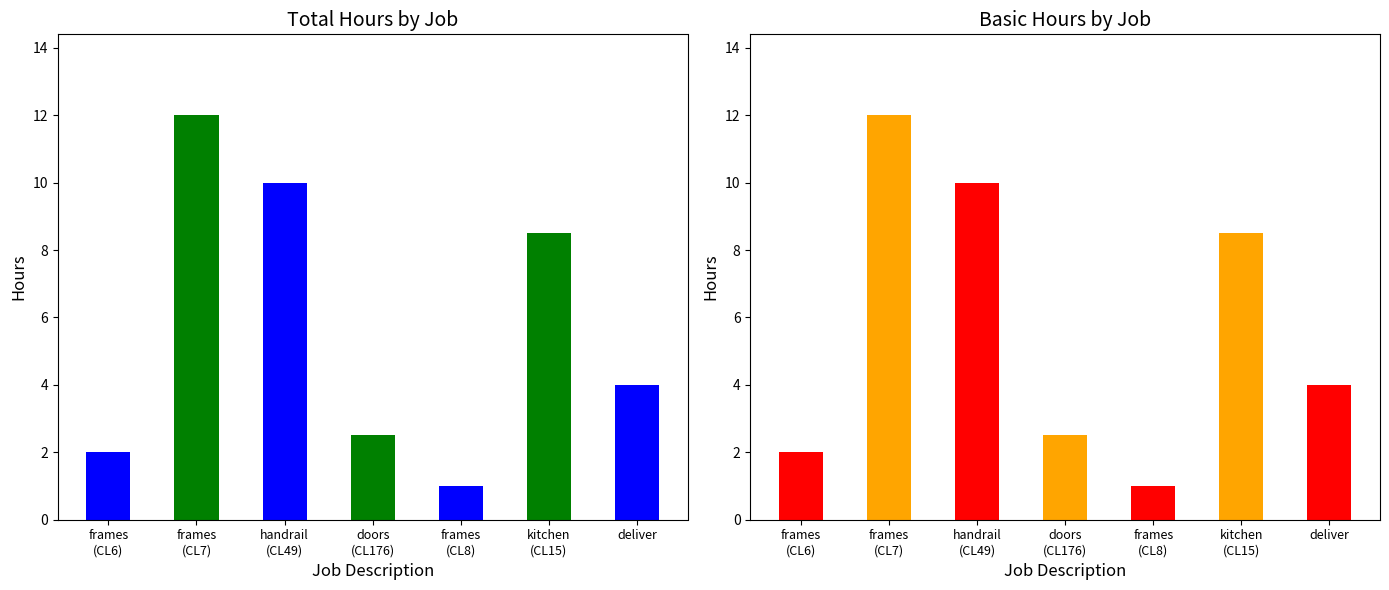

Count the number of data series in this chart.

2